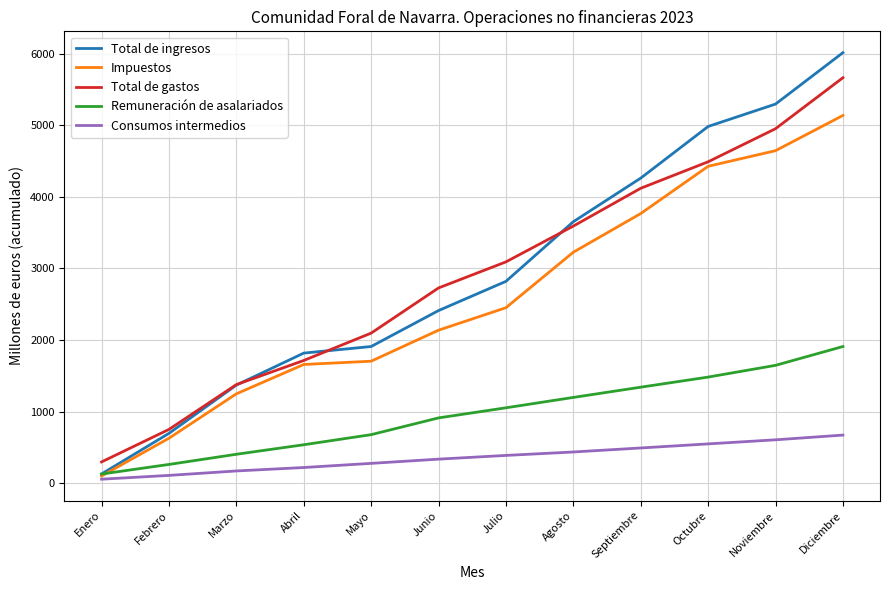

What is the difference between the highest and lowest values at Marzo?

1206